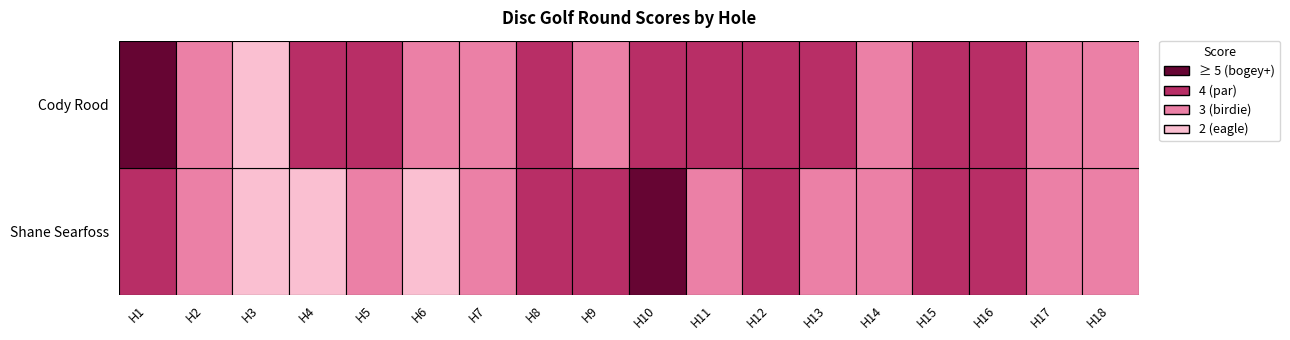

The value of Cody Rood at hole_8 is 5. True or false?

False